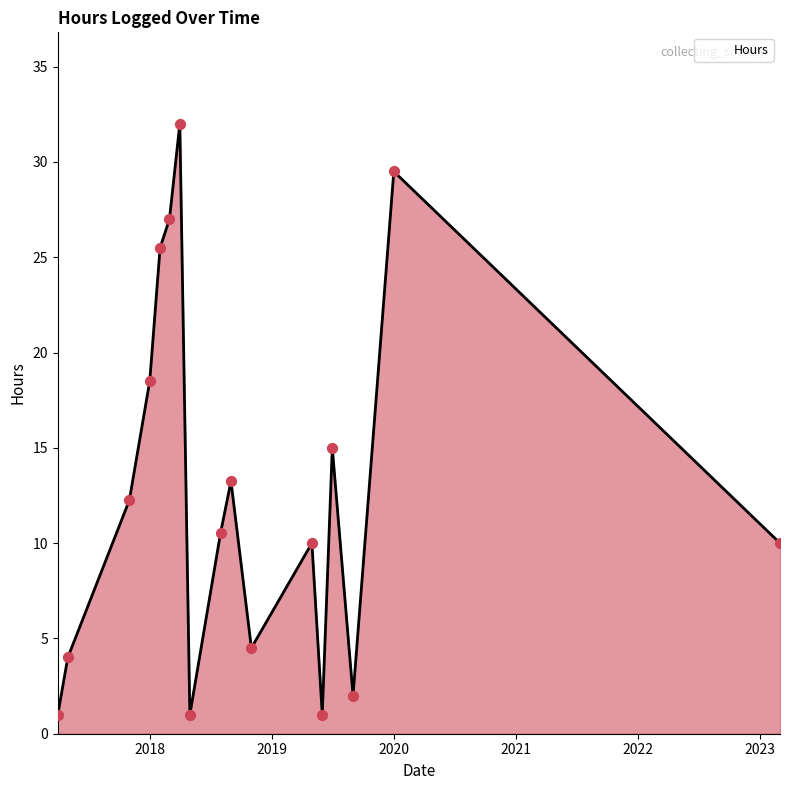

What is the greatest value displayed?

32.0